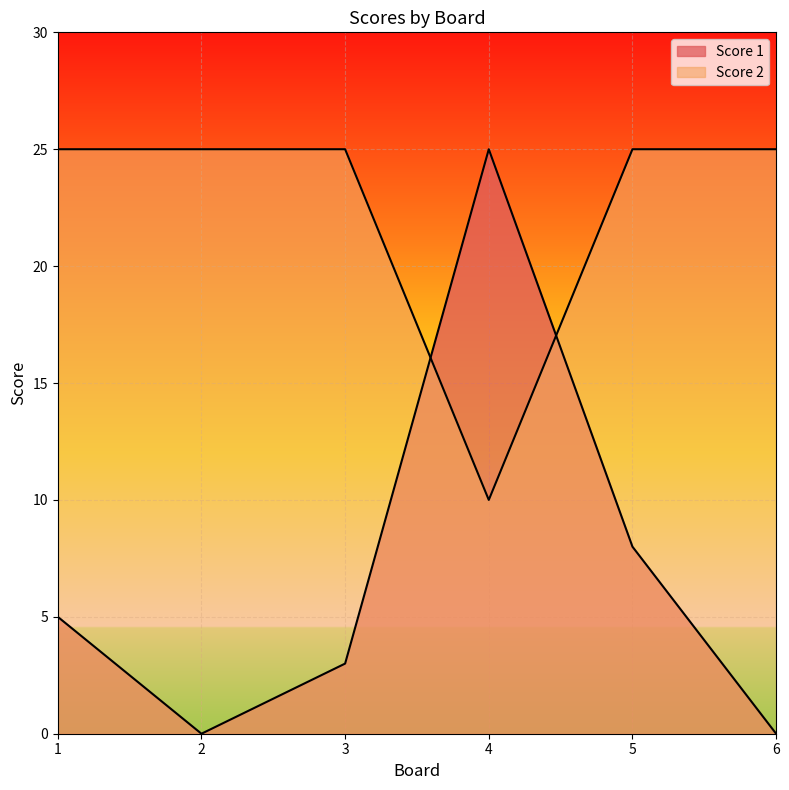

The Score 1 series shows 8 at 5. True or false?

True